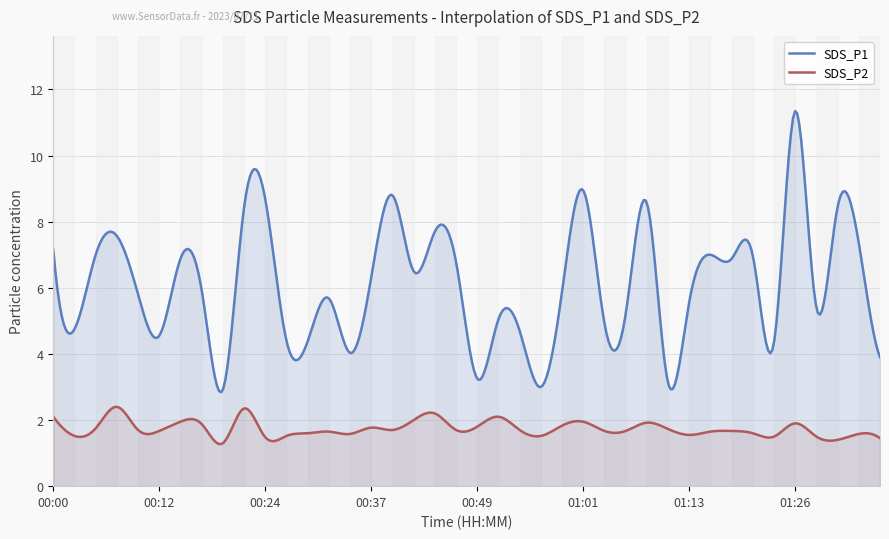

Rank the series by their maximum value, from highest to lowest.

SDS_P1, SDS_P2